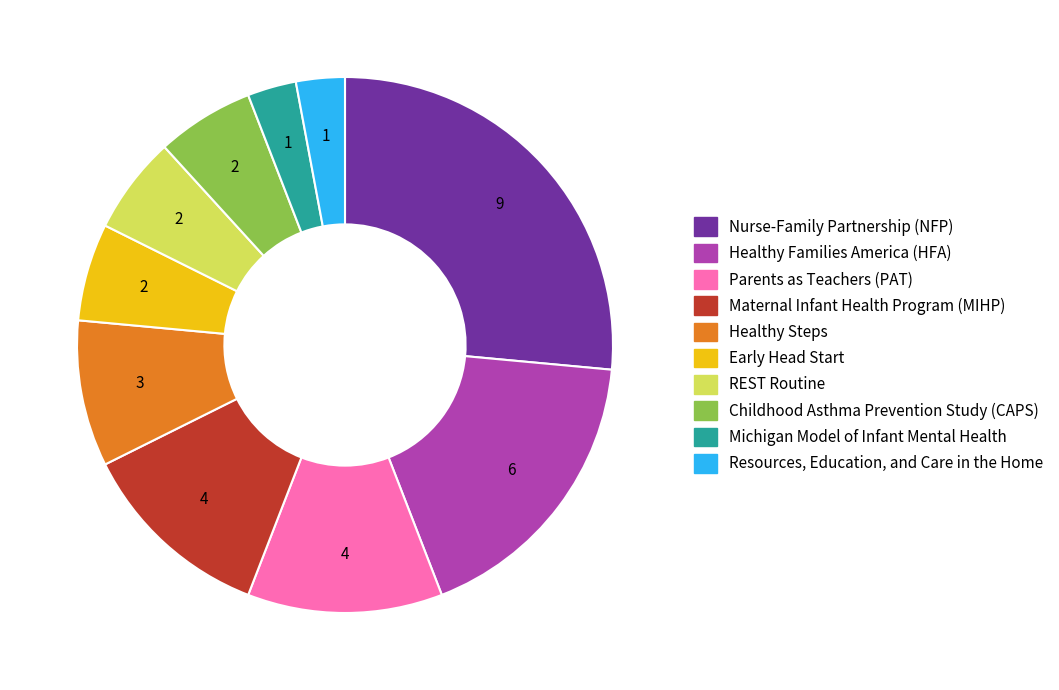

What is the ratio of the value at Childhood Asthma Prevention Study (CAPS) to the value at Parents as Teachers (PAT)?

0.5